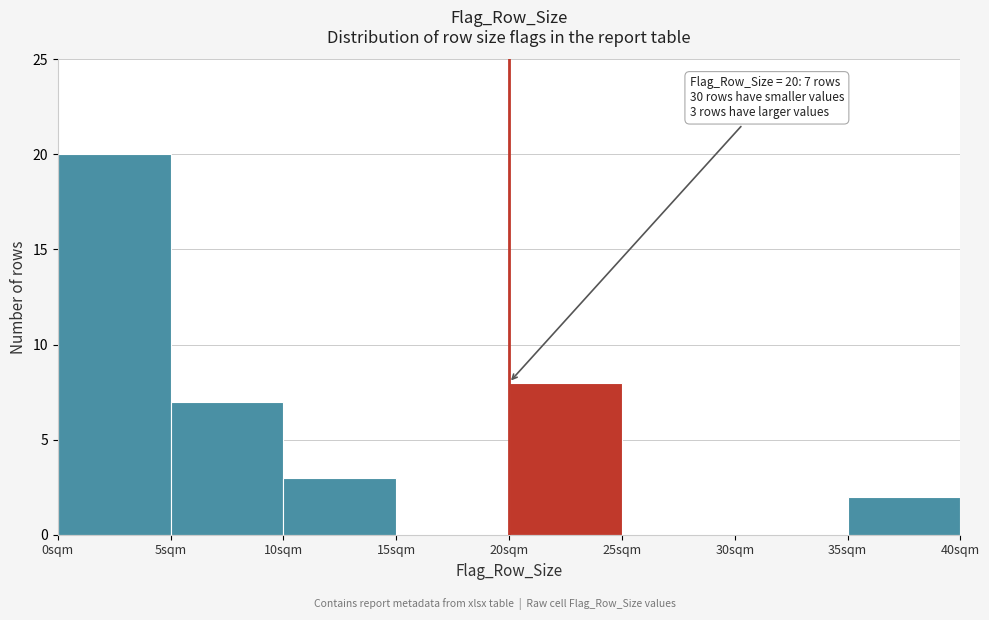

Over which range of the x-axis is the bar tallest?

0 to 5